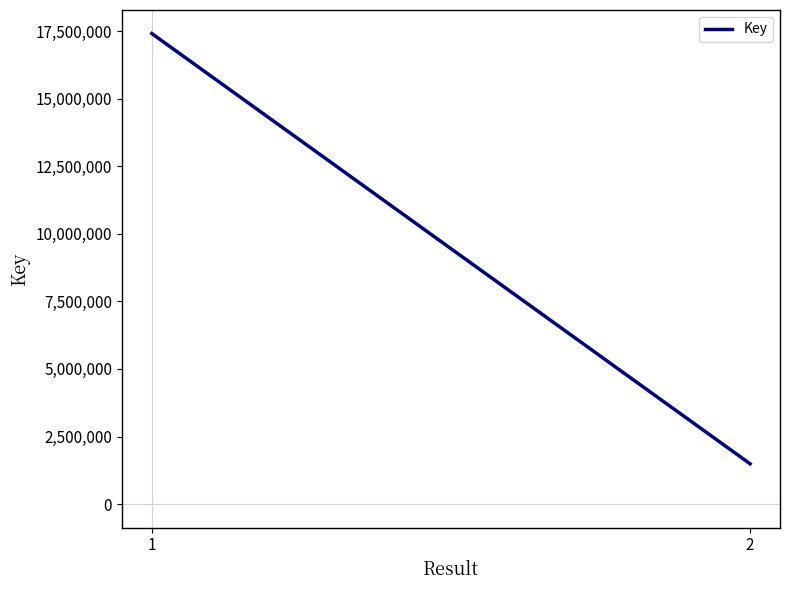

The chart shows a value of 987084 at 2. True or false?

False